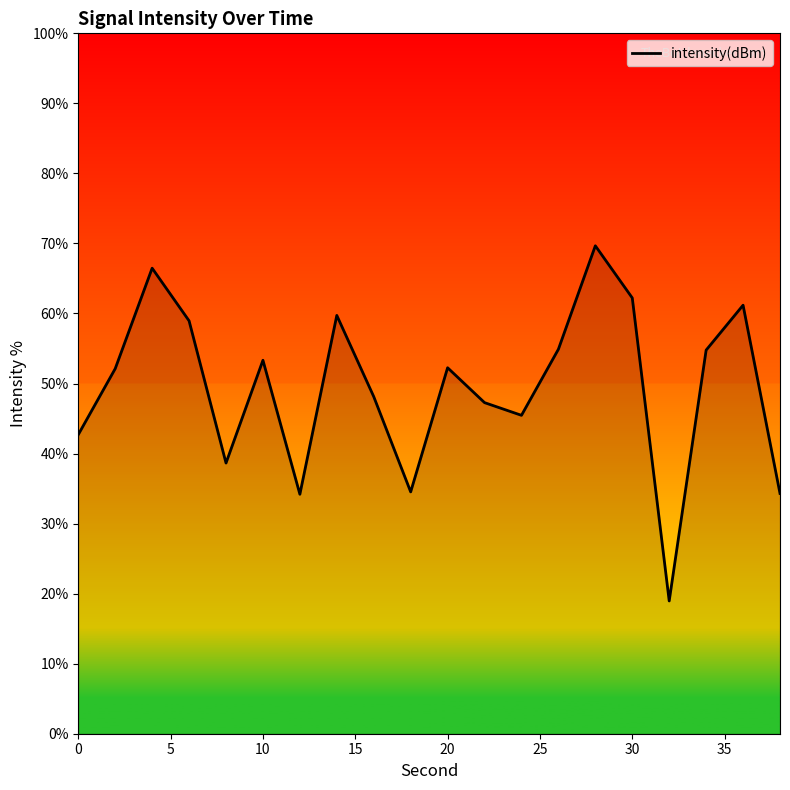

How many lines are shown in the chart?

1